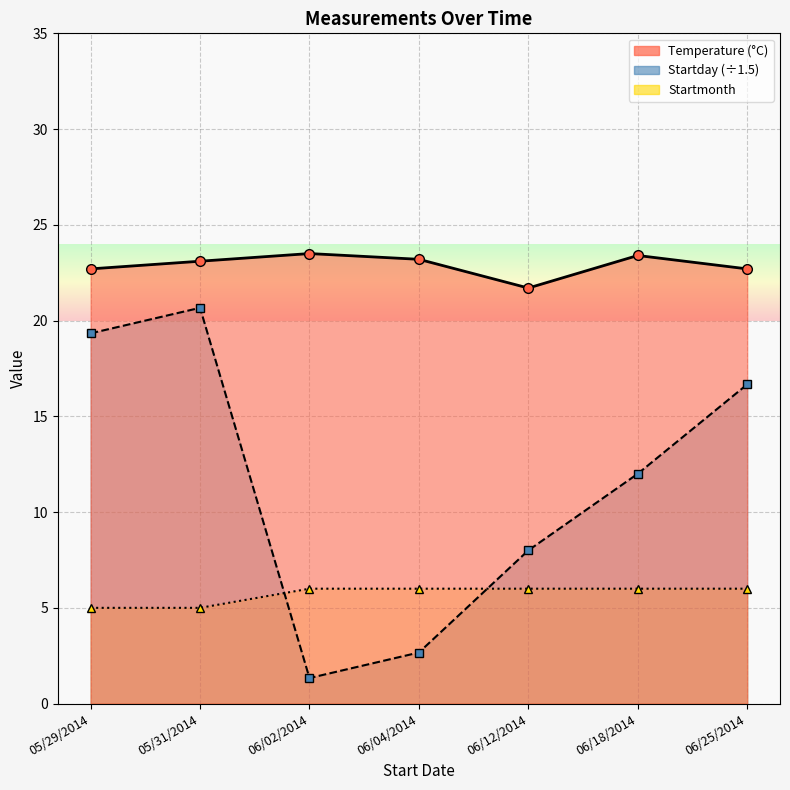

What is the minimum value shown in the chart?

1.3